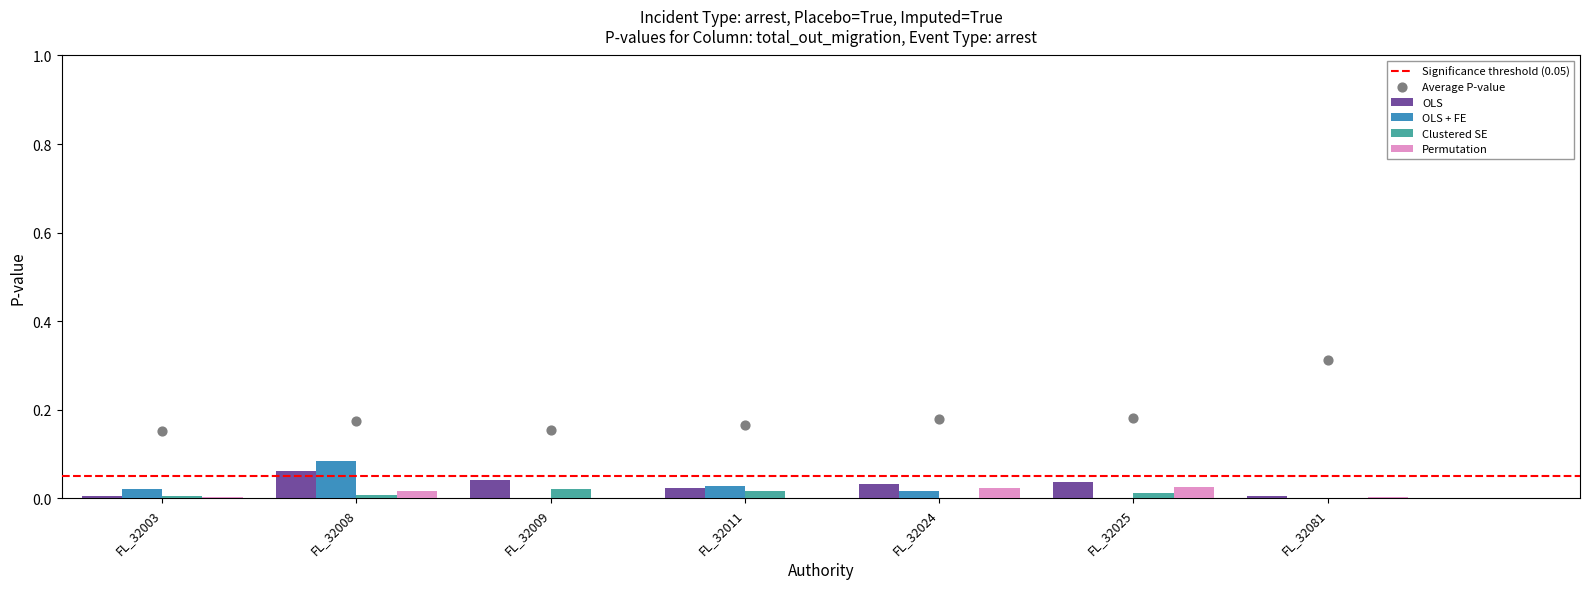

Which series contains the highest Y value?

OLS + FE